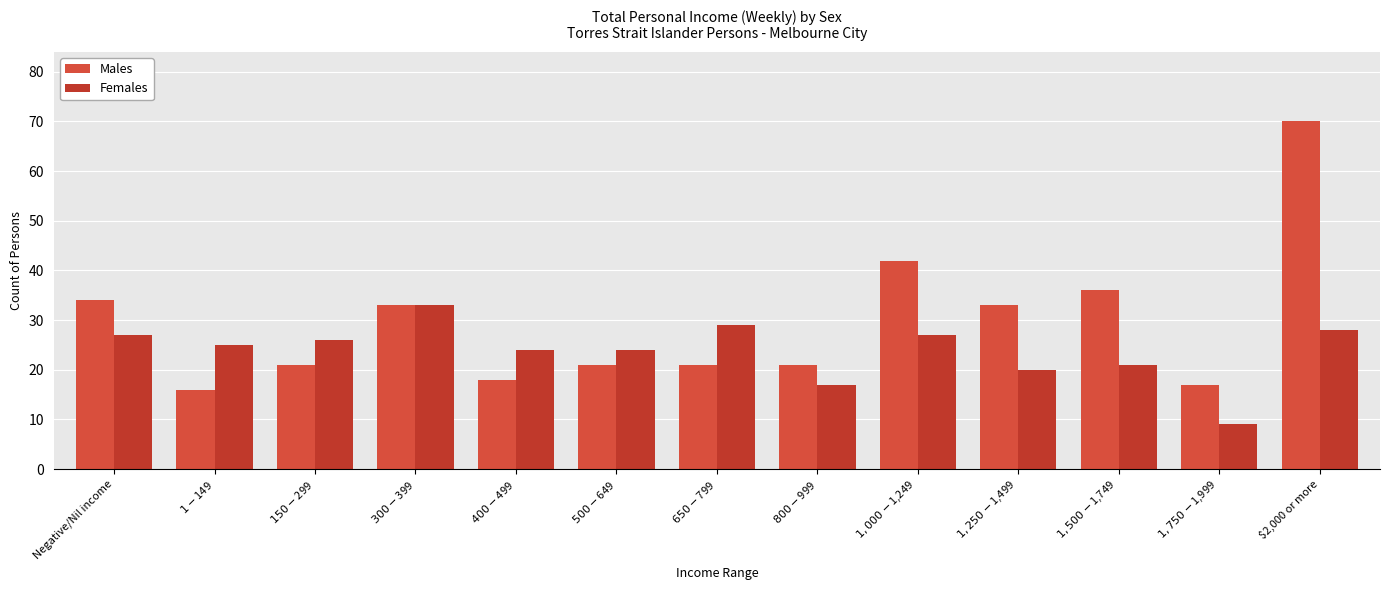

At which category is the sum across all series the highest?

$2,000 or more